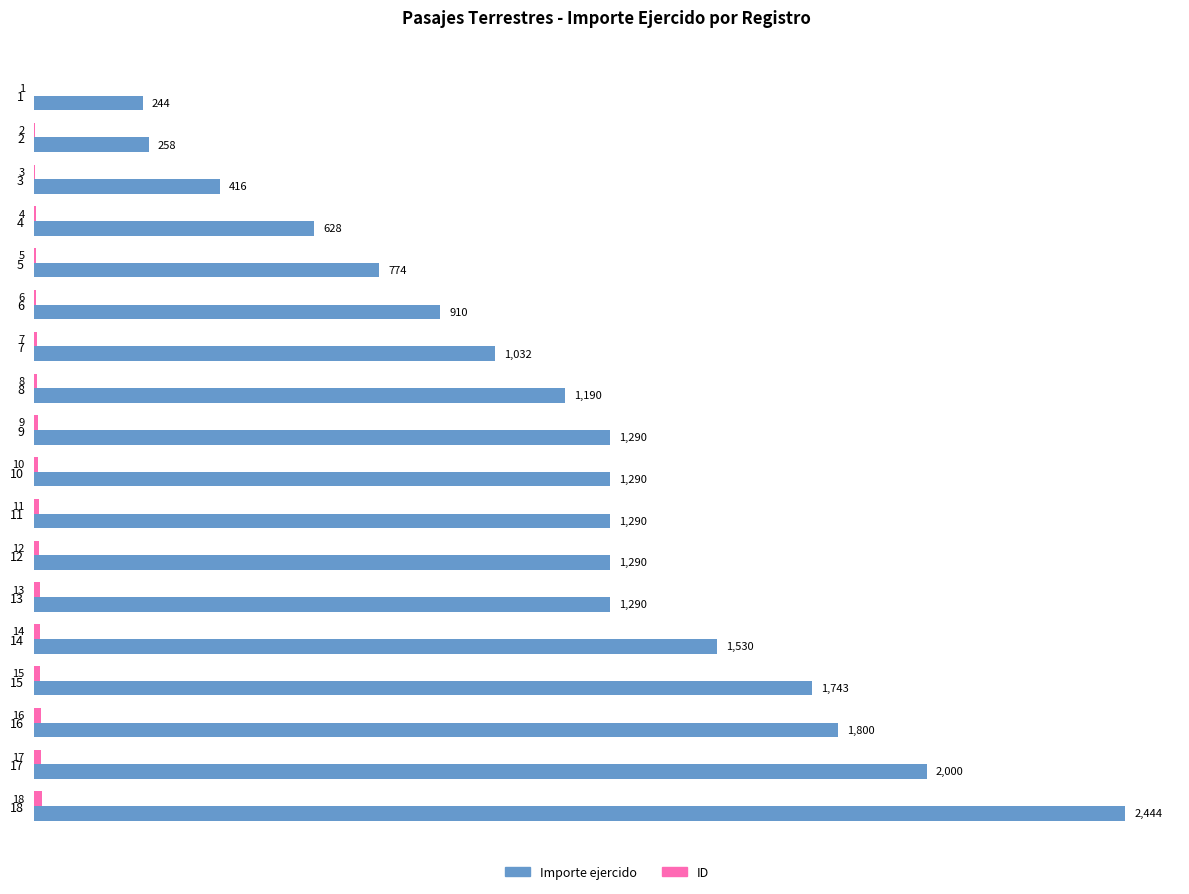

True or false: Importe ejercido has a value of 395 at 8.

False